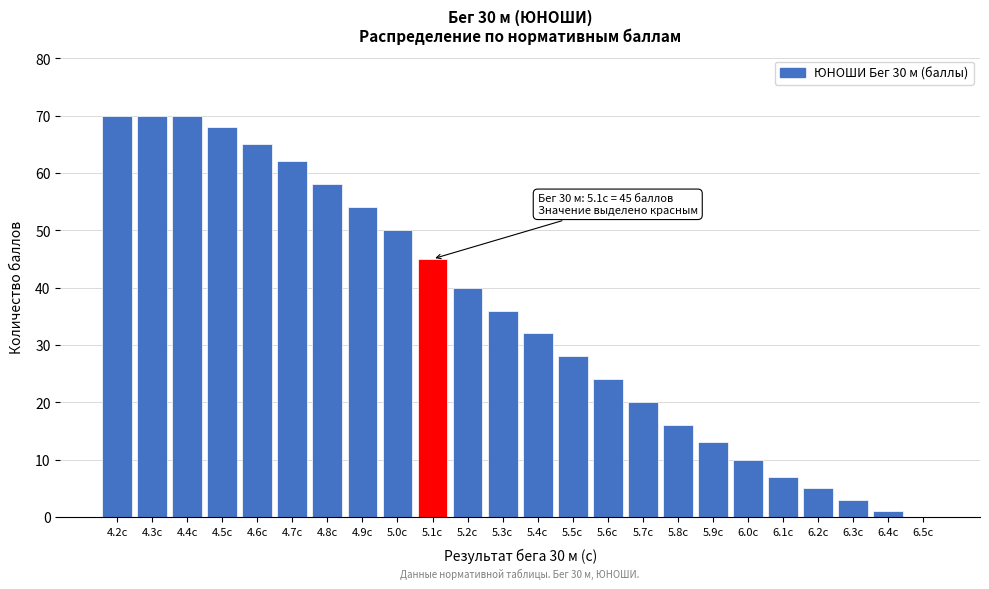

Reading left to right, extract all data points from this chart.

4.2с=70	4.3с=70	4.4с=70	4.5с=68	4.6с=65	4.7с=62	4.8с=58	4.9с=54	5.0с=50	5.1с=45	5.2с=40	5.3с=36	5.4с=32	5.5с=28	5.6с=24	5.7с=20	5.8с=16	5.9с=13	6.0с=10	6.1с=7	6.2с=5	6.3с=3	6.4с=1	6.5с=0